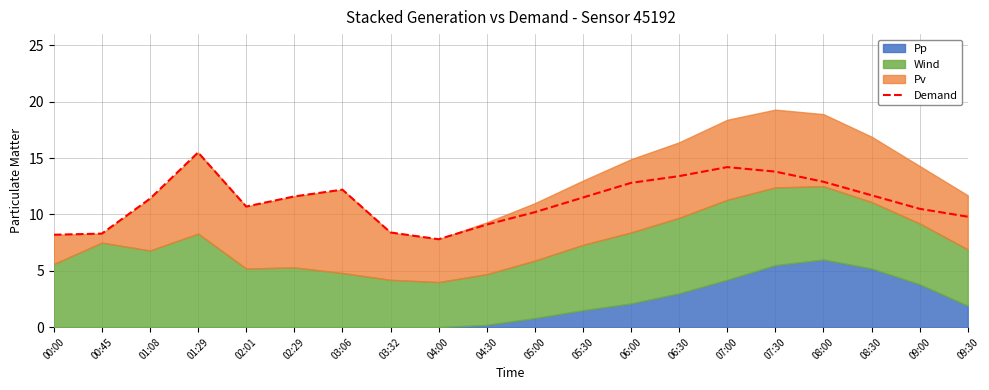

Between 05:30 and 04:00, which is larger?

05:30